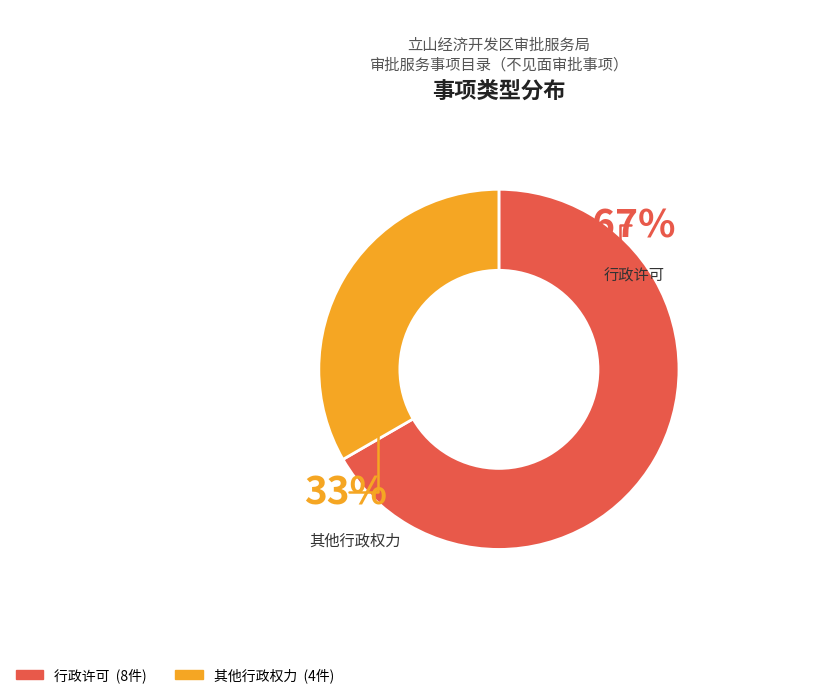

What percentage is the 行政许可 slice, to the nearest percent?

67%